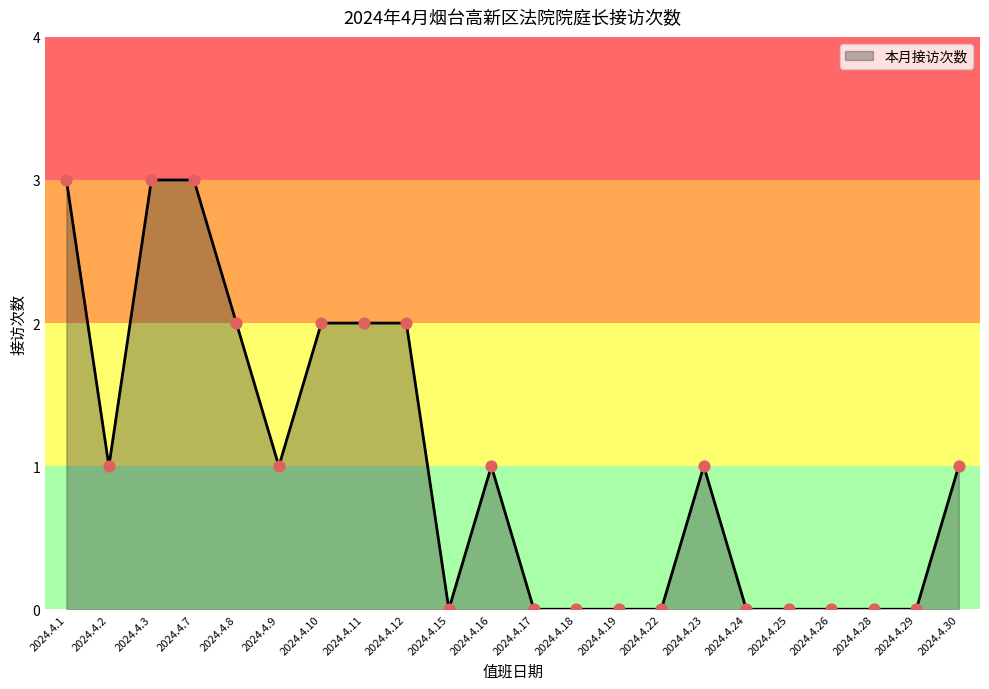

Approximately how many times larger is the value at 2024.4.16 compared to 2024.4.23?

1.0